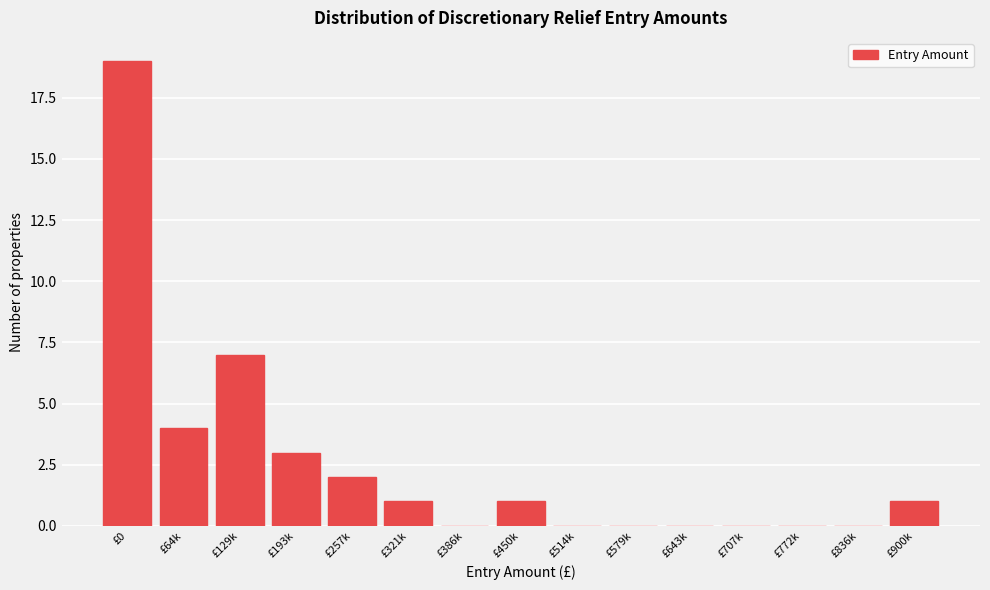

Reading right to left, what are all the values shown in this chart?

£900k=1	£836k=0	£772k=0	£707k=0	£643k=0	£579k=0	£514k=0	£450k=1	£386k=0	£321k=1	£257k=2	£193k=3	£129k=7	£64k=4	£0=19